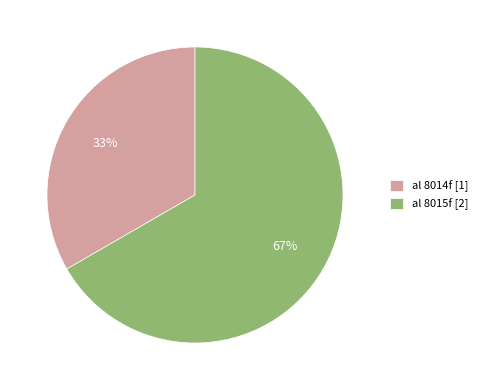

What is the ratio of the value at al 8015f to the value at al 8014f?

2.0